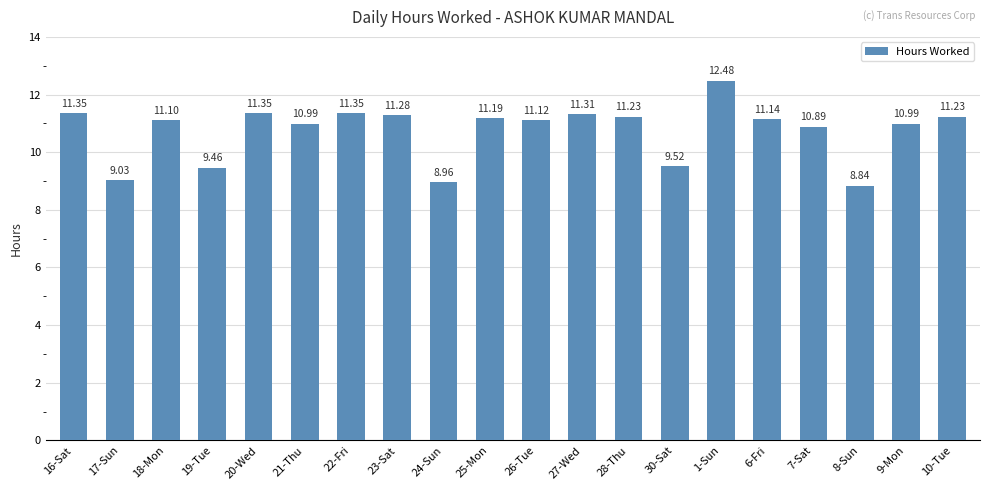

Count the number of categories in the chart.

20